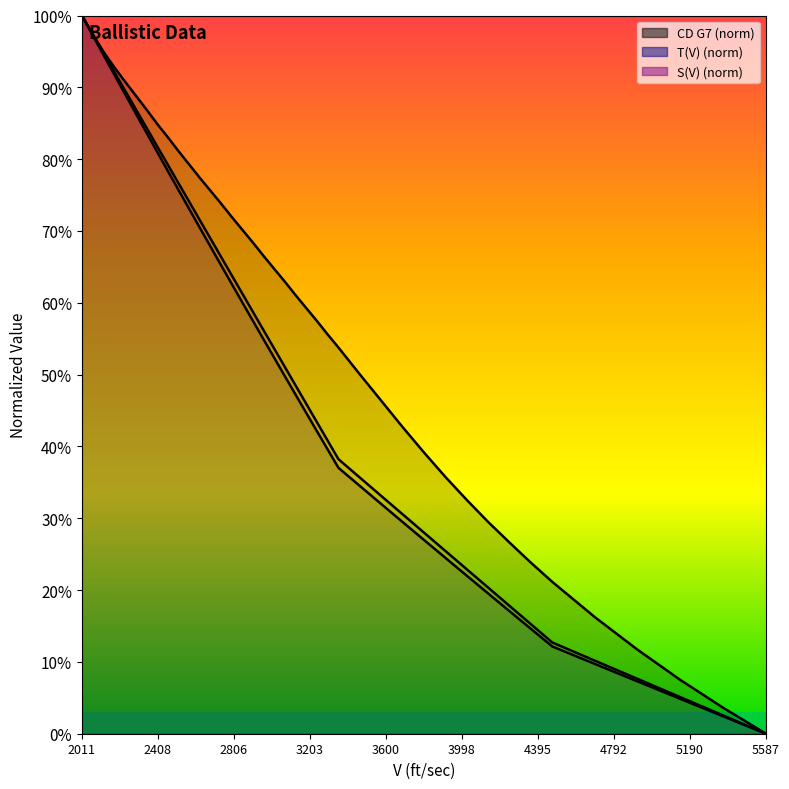

What is the difference between the T(V) values at 2458.55646625908 and 2793.8141662035?

0.2